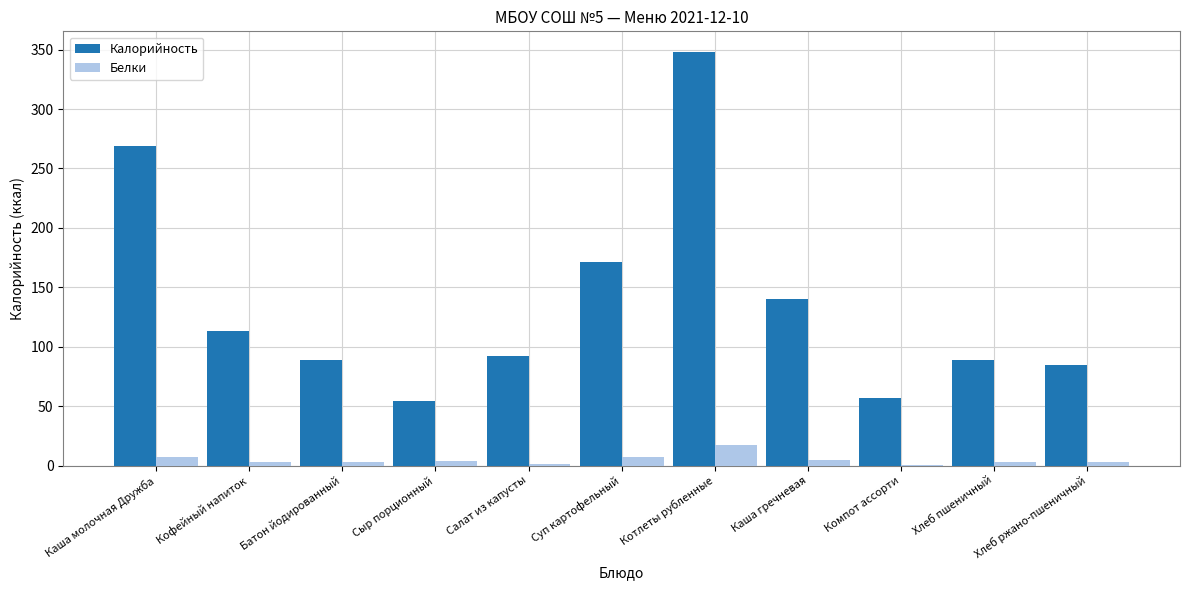

What are all the series names shown in the legend?

Калорийность, Белки